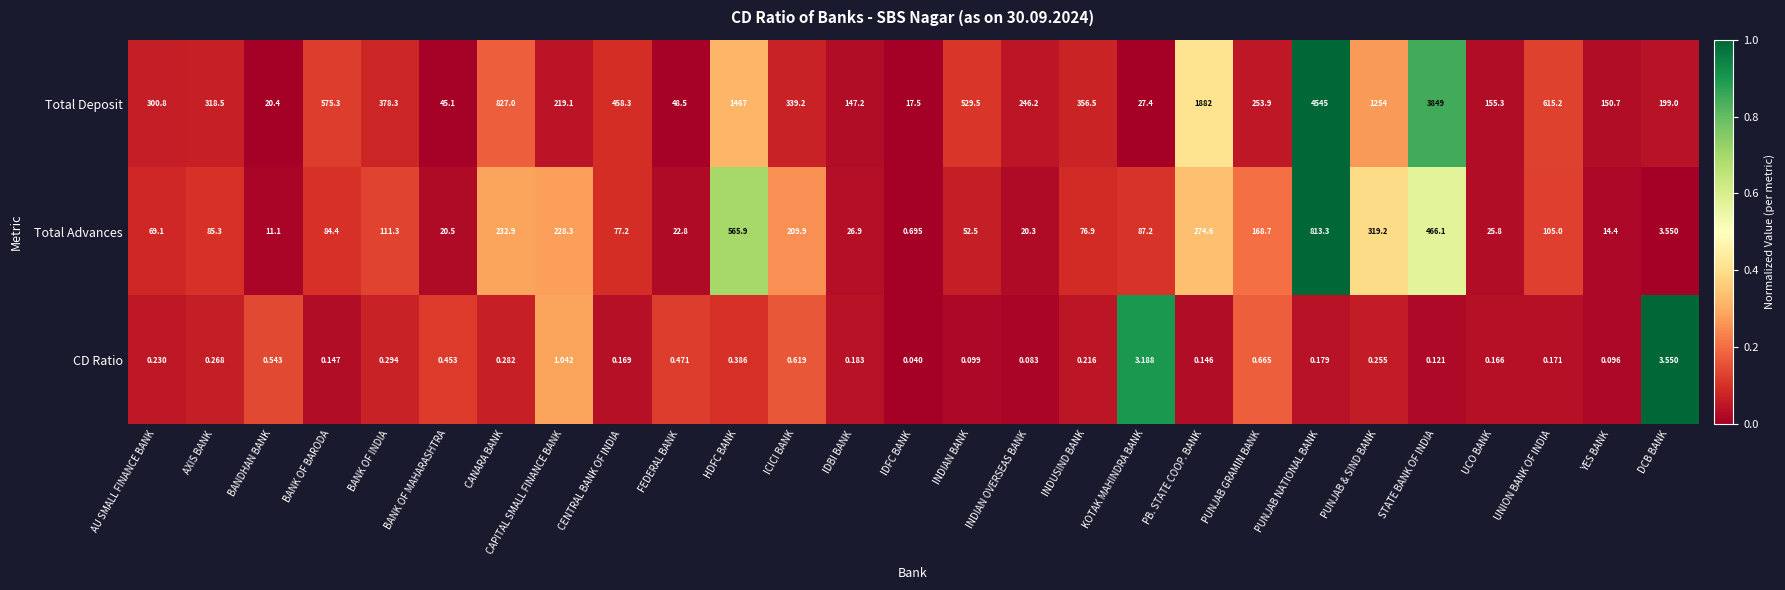

At how many categories does at least one series exceed 0?

27